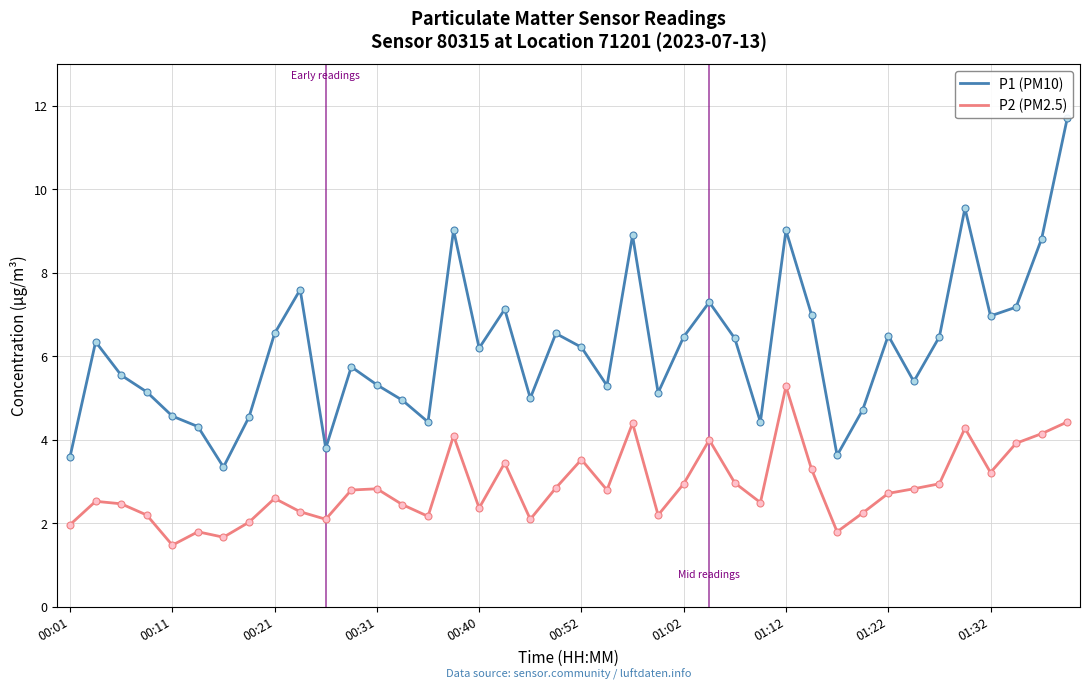

Which series has the largest range (max minus min)?

P1 (PM10)